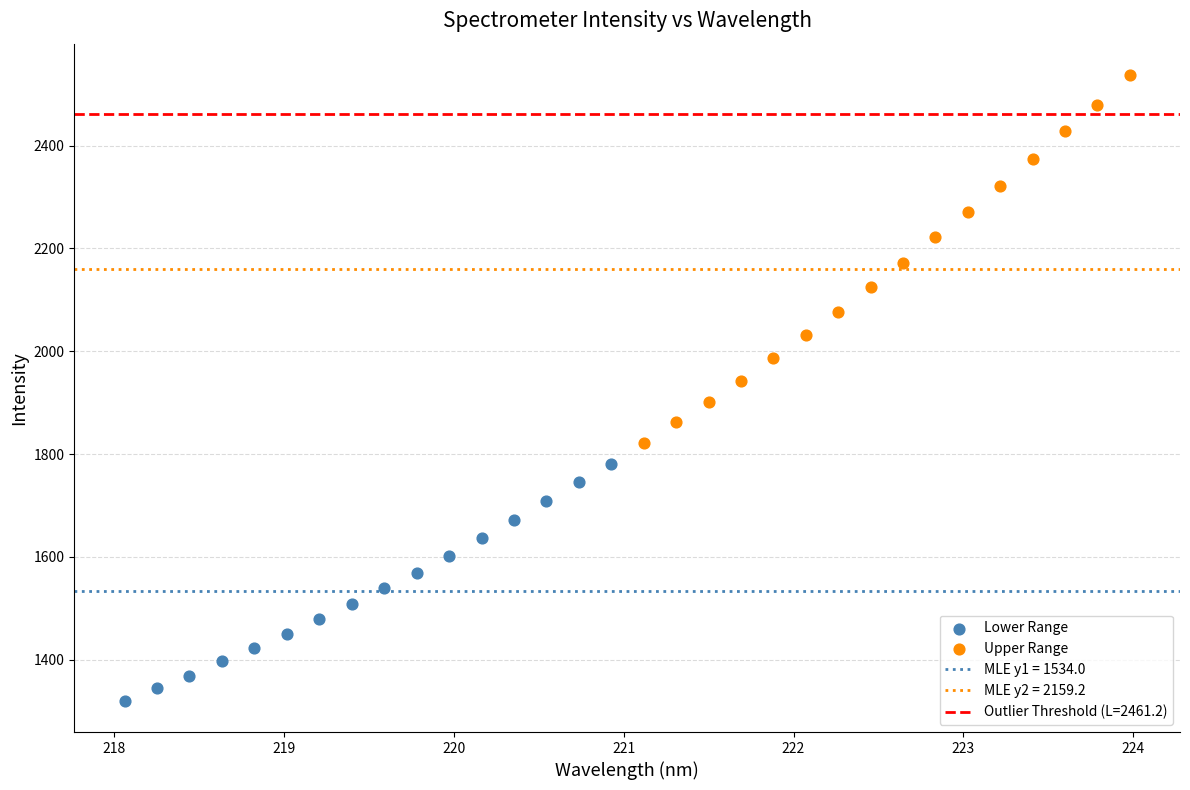

Which series contains the lowest Y value?

Lower Range